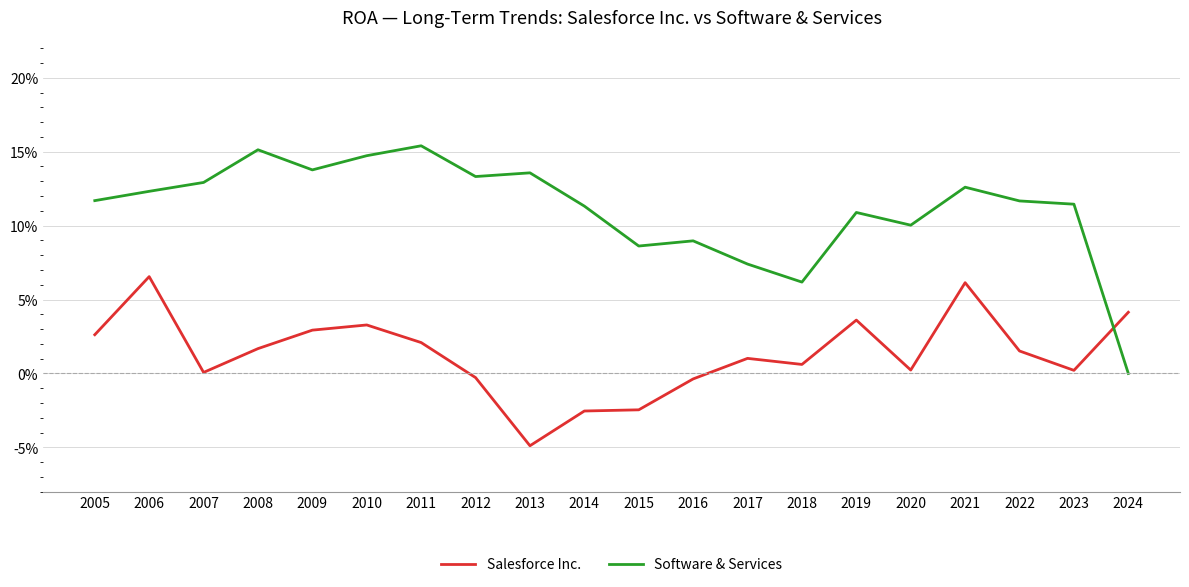

Rank the series by their maximum value, from lowest to highest.

Salesforce Inc., Software & Services